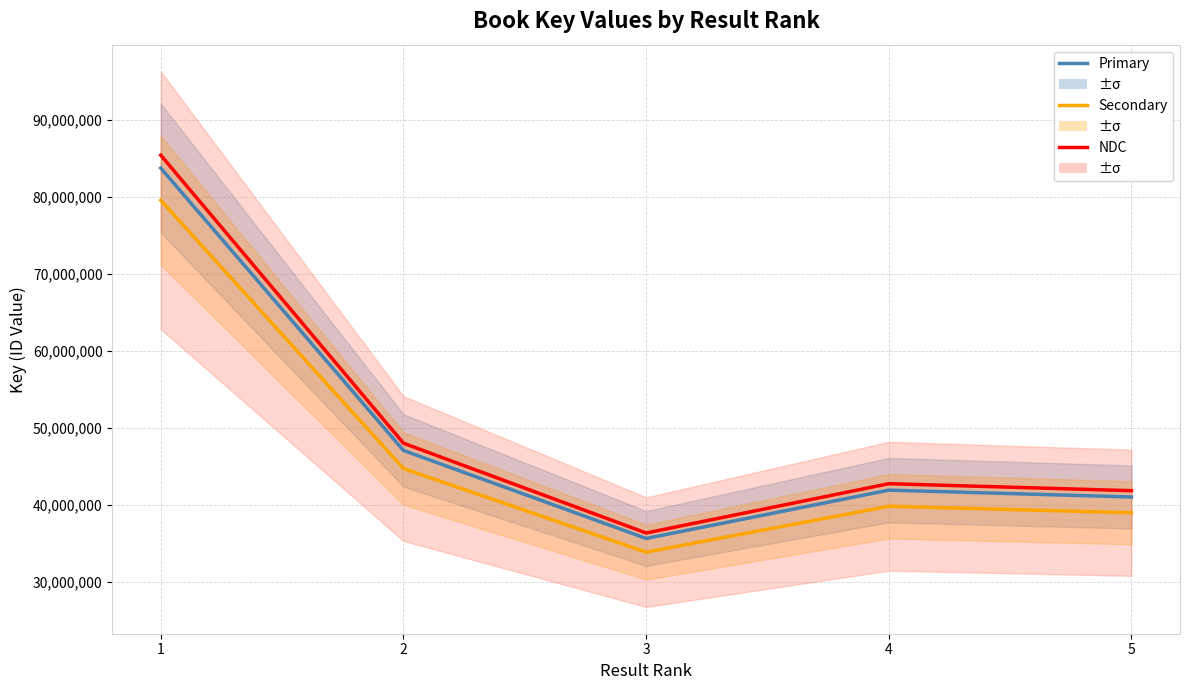

What is the total value across all series at 3?

105756514.4